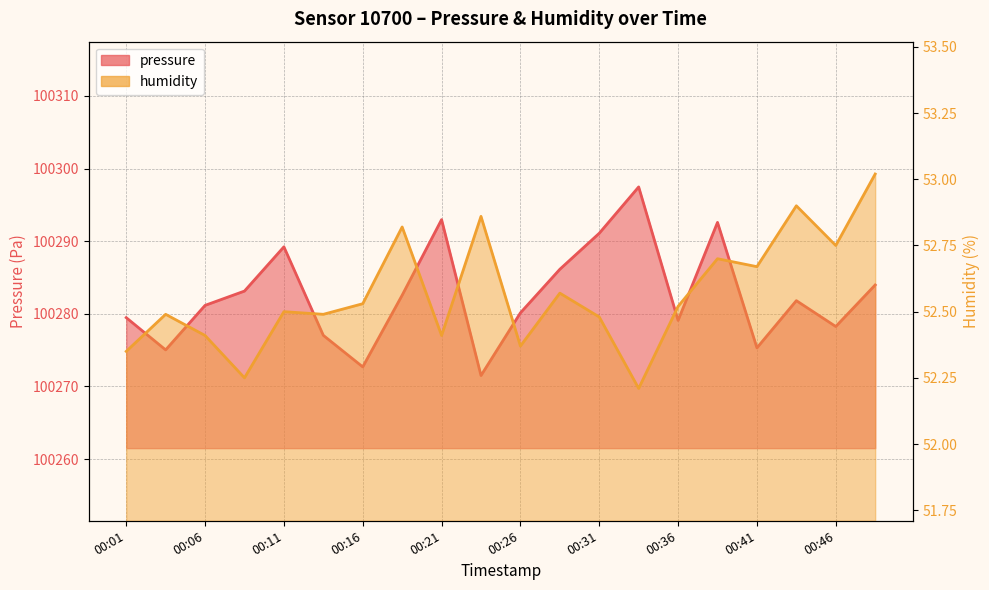

How many values in the pressure series are below 100281?

9